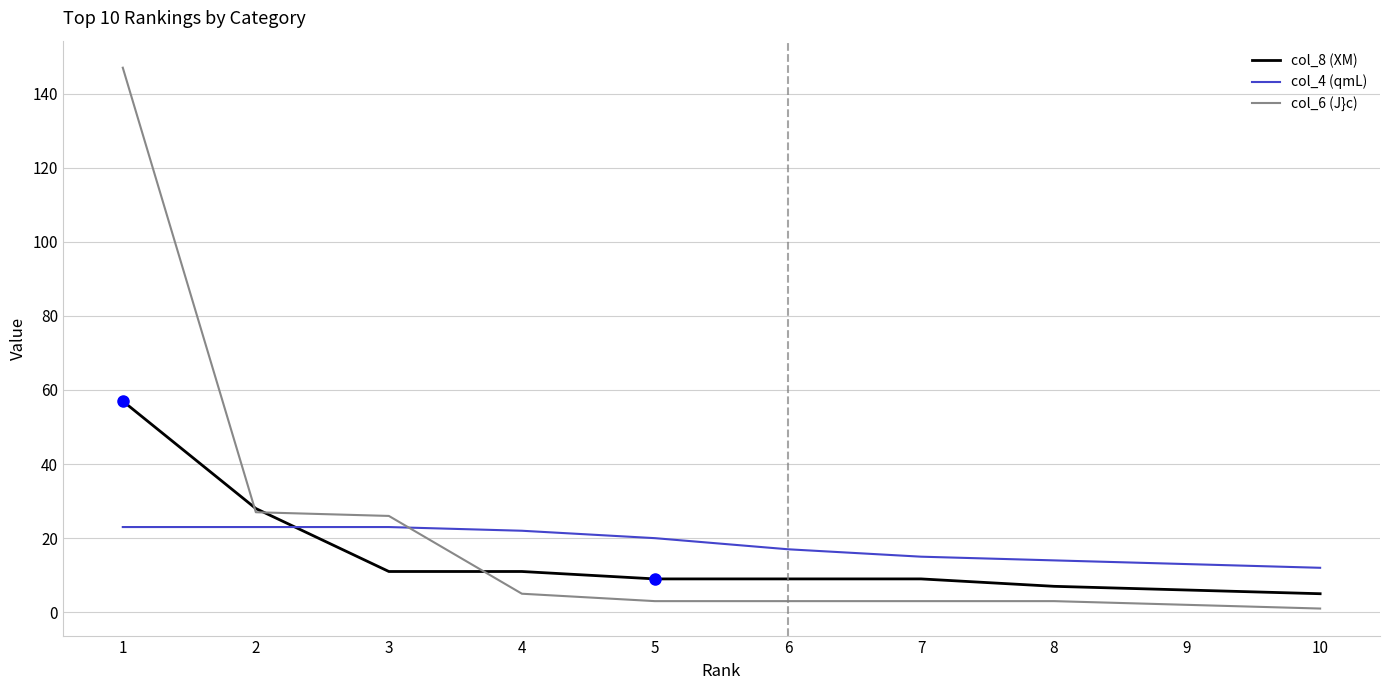

Count the number of categories in the chart.

10